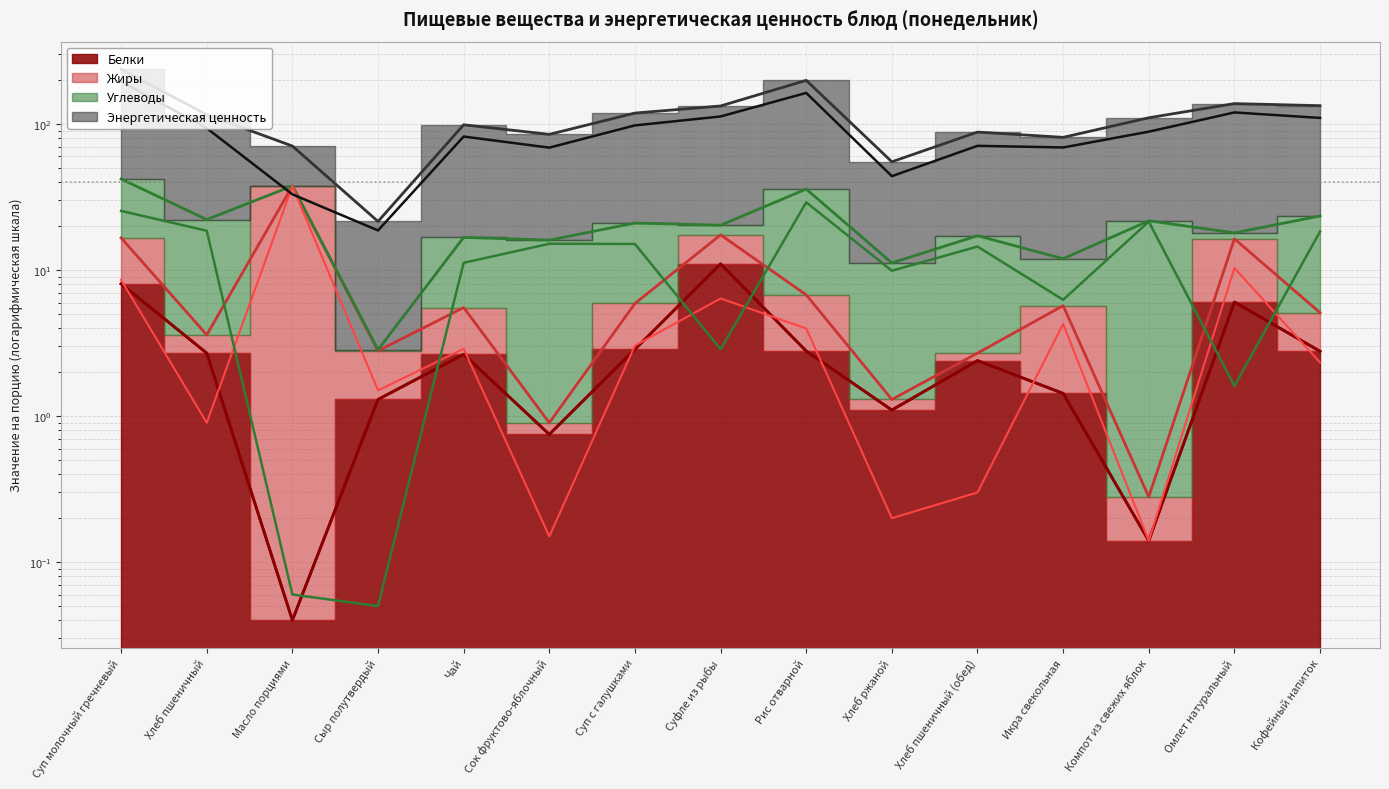

How many values in the Жиры series are below 2?

6